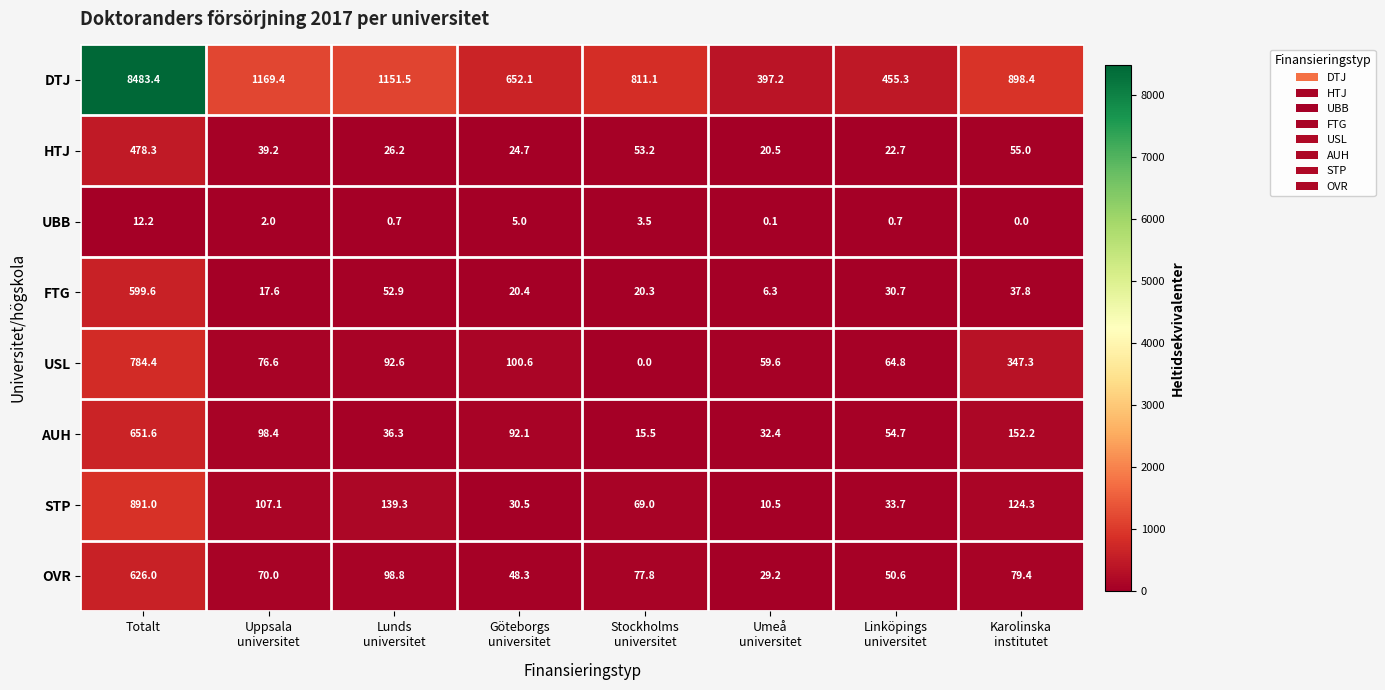

What is the sum of all FTG values?

785.6